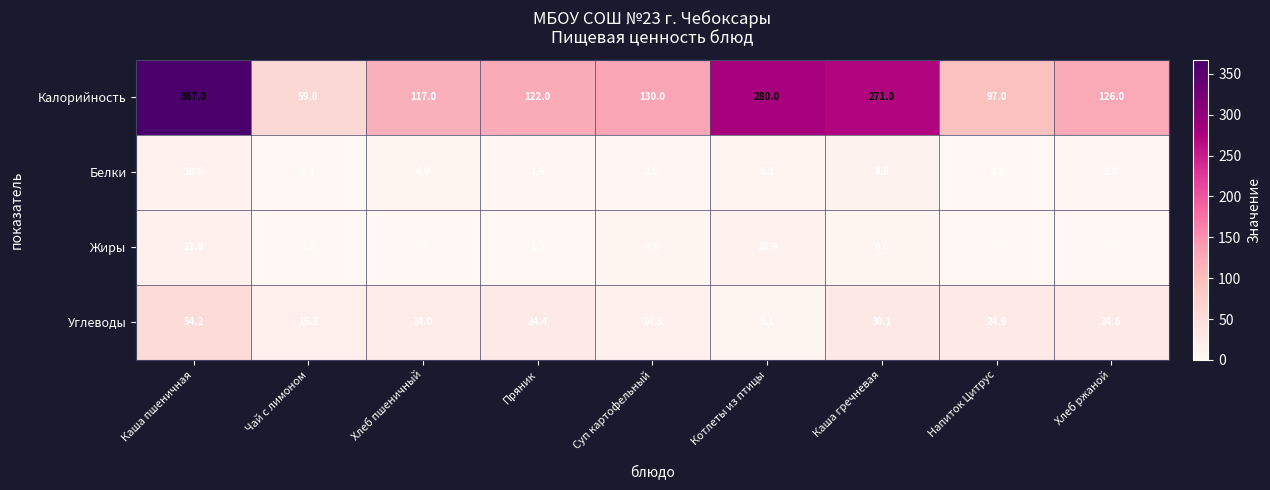

How many series are shown in this chart?

4